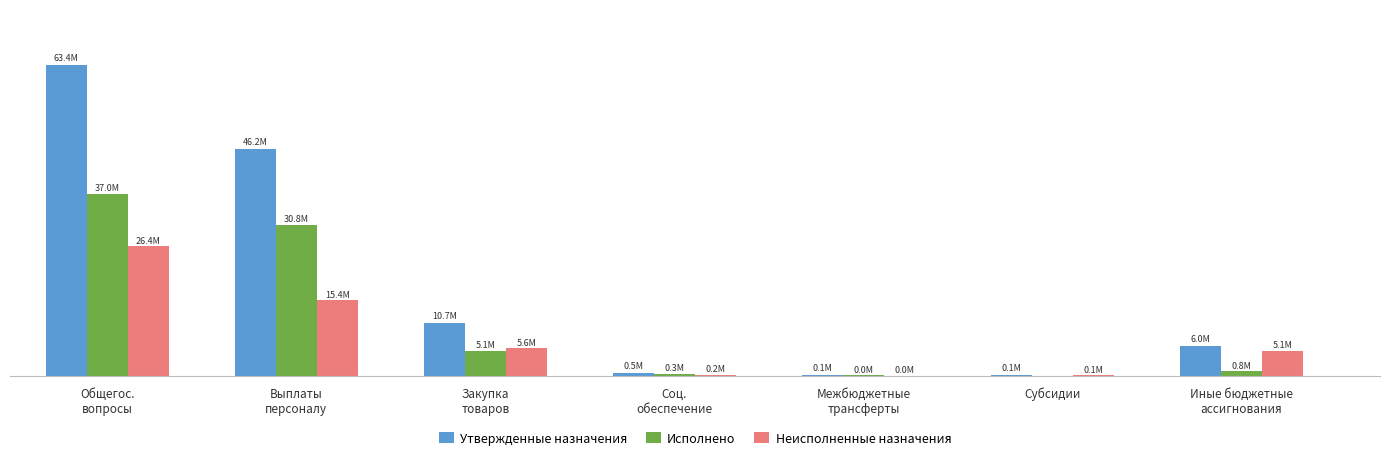

Reading left to right, transcribe all the data shown in this chart.

Утвержденные назначения: 63423200.0	46184323.9	10675748.1	460002.3	61000.0	70000.0	5972125.7
Исполнено: 37013672.8	30771819.0	5078118.8	268334.7	45533.0	0.0	849867.3
Неисполненные назначения: 26409527.2	15412504.8	5597629.4	191667.6	15467.0	70000.0	5122258.4